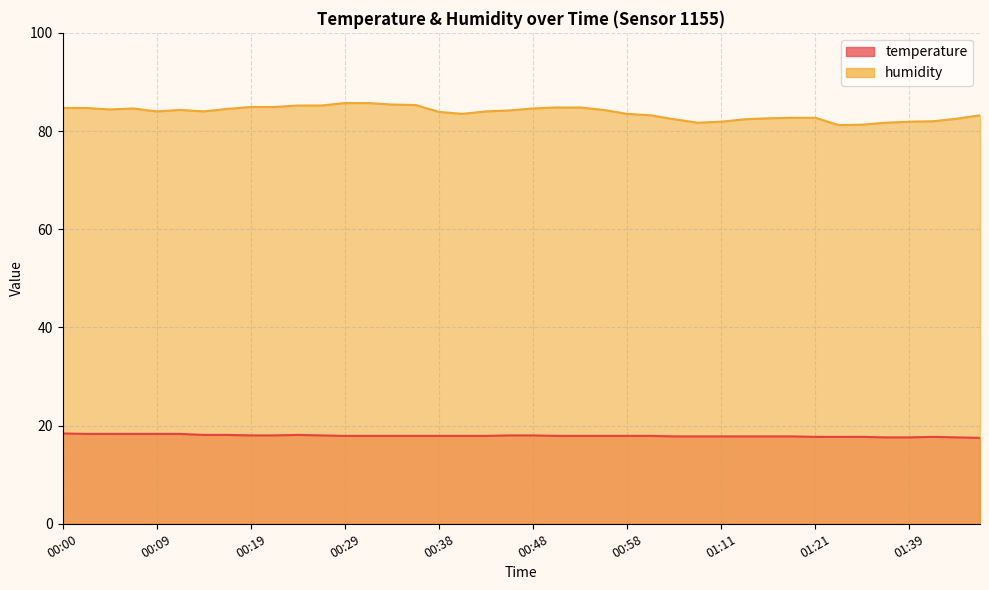

The humidity series shows 128.6 at 00:38. True or false?

False